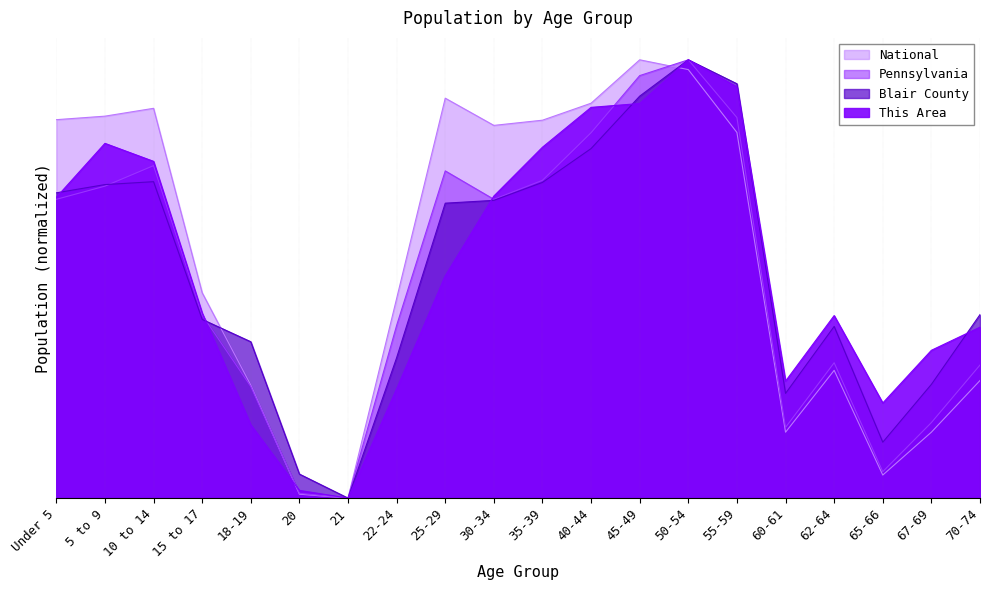

At which label does National reach its minimum?

21